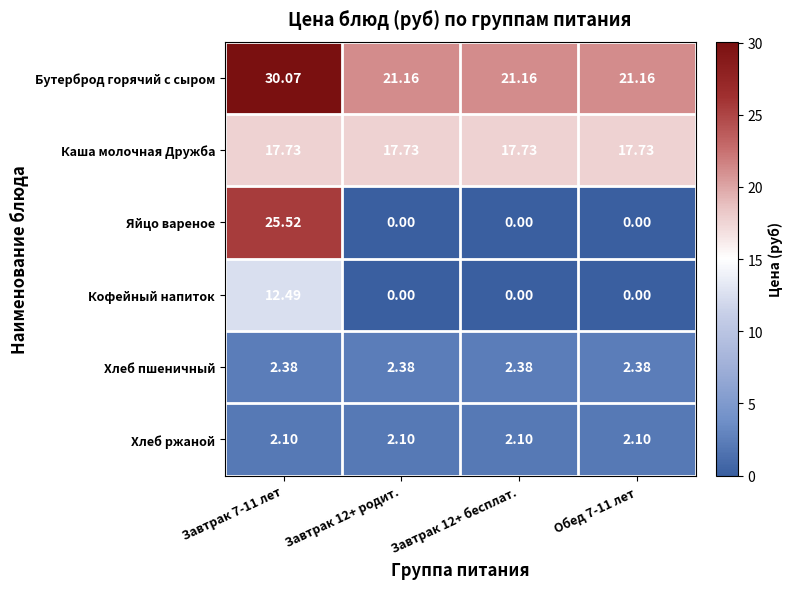

Between Завтрак 7-11 лет and Обед 7-11 лет, which series saw the biggest shift?

Яйцо вареное